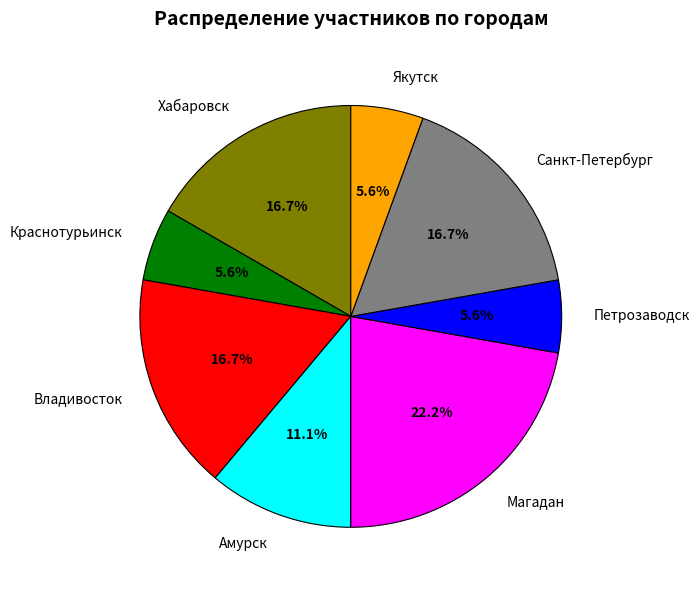

What portion of the pie excludes Магадан?

77.8%